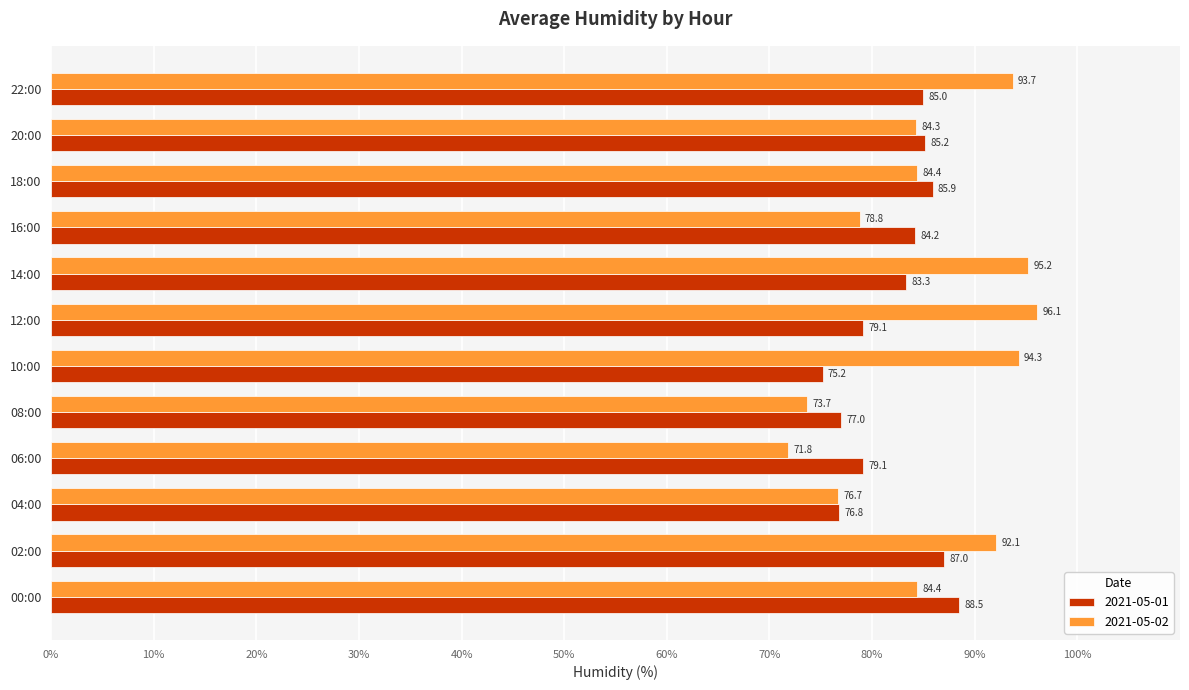

What is the difference between the maximum and second lowest values in the 2021-05-01 series?

11.7